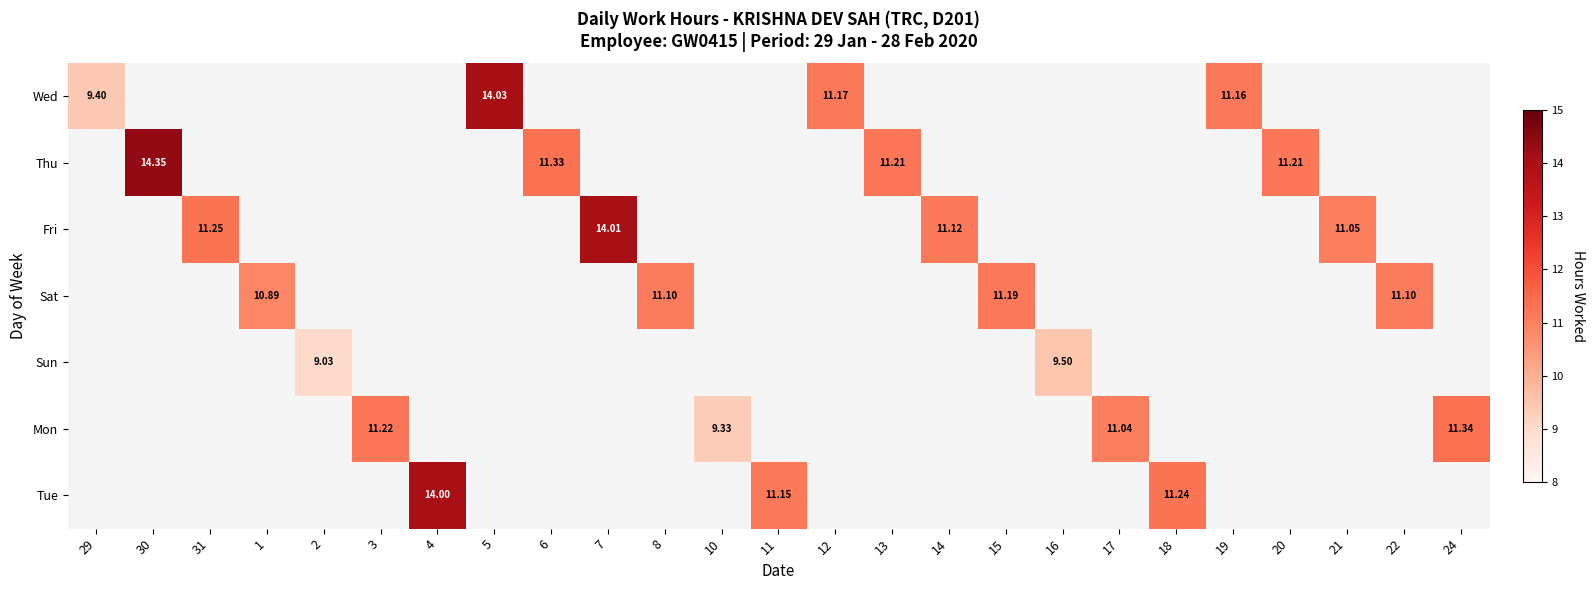

Which series has the largest range (max minus min)?

Wed